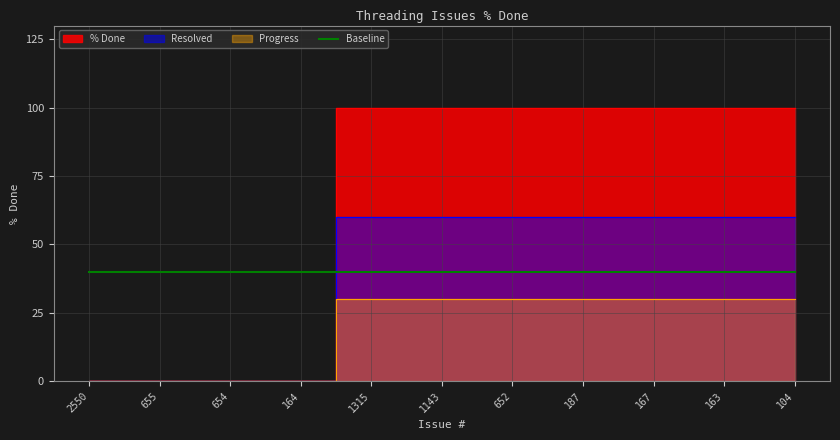

How many values are between 0 and 100?

11